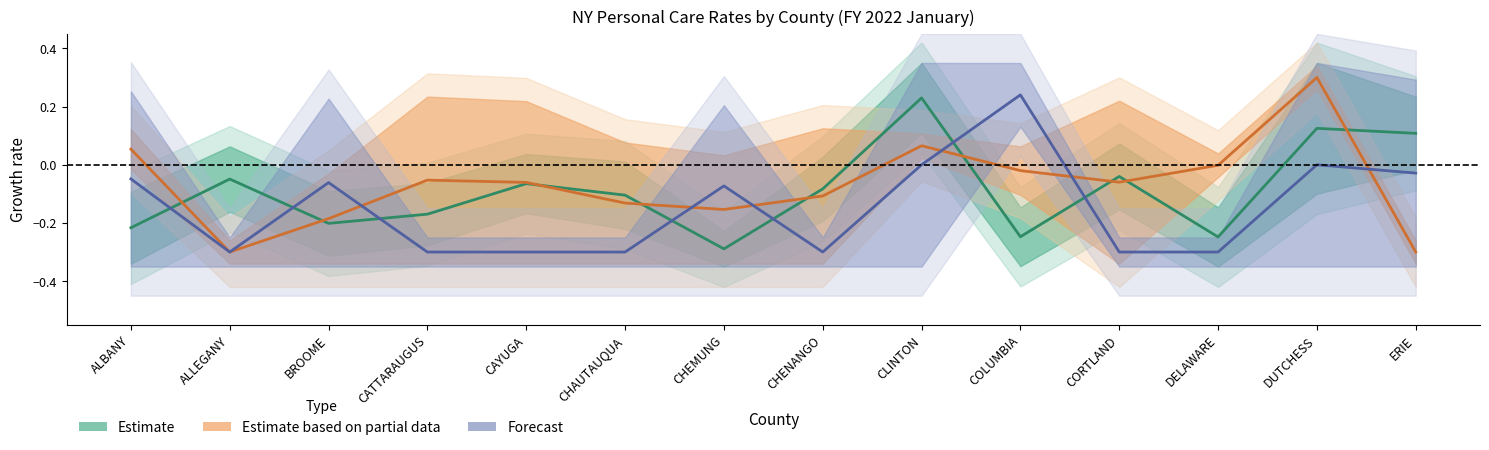

Where do Estimate and Forecast first cross each other?

ALBANY and ALLEGANY